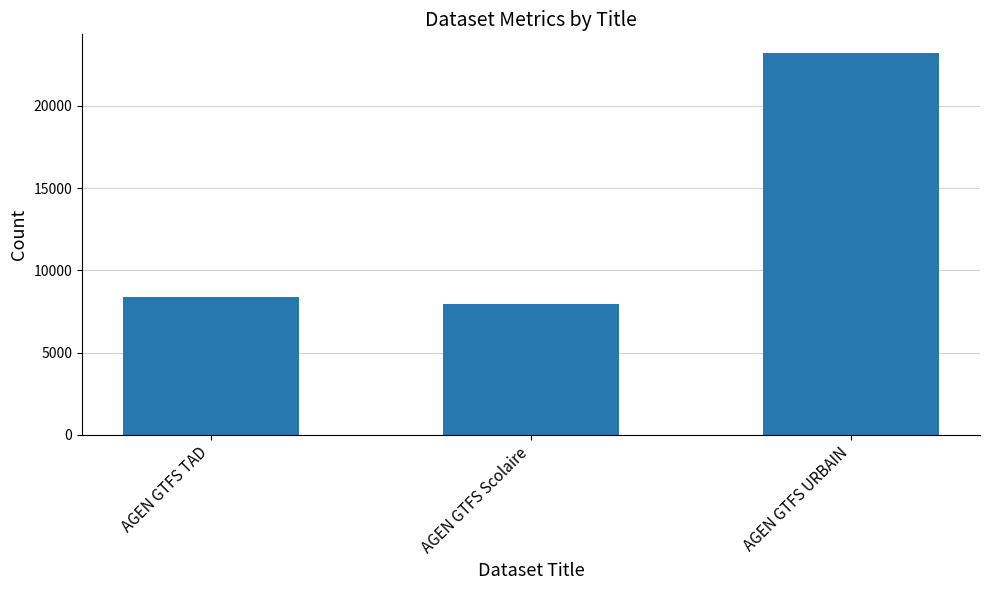

List the labels in order of value, largest first.

AGEN GTFS URBAIN, AGEN GTFS TAD, AGEN GTFS Scolaire